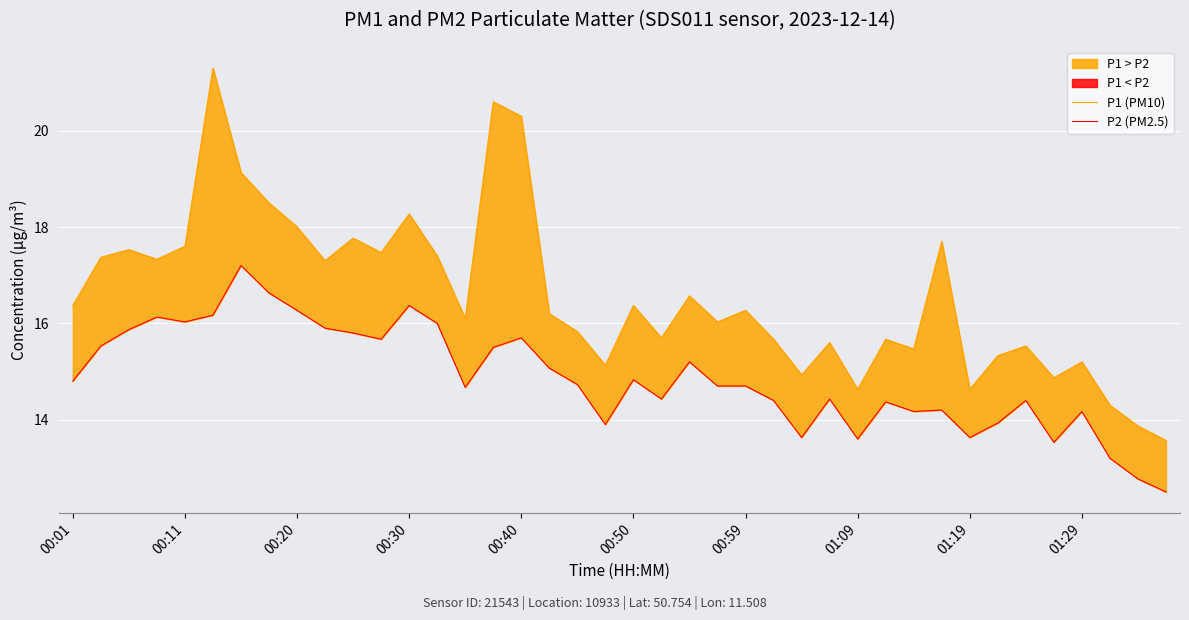

Which series has the largest total across all categories?

P1 (PM10)